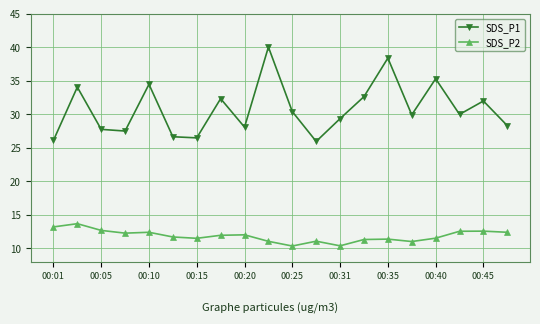

Which series has the largest total across all categories?

SDS_P1